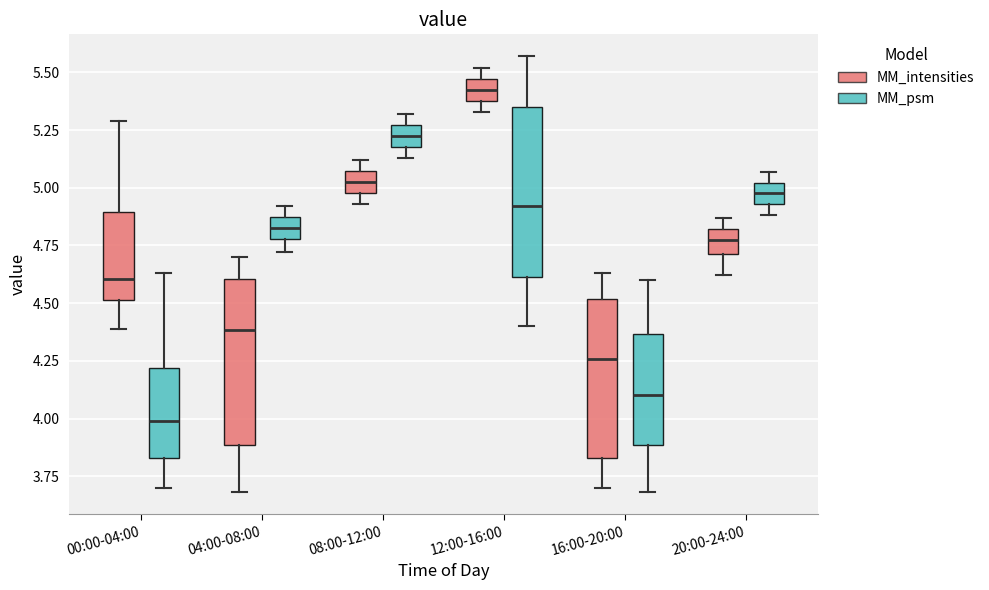

Where is the lower edge of the box for 12:00-16:00 (MM_intensities) on the y-axis? The values are not printed on the chart, so give them approximately, as read against the axis.

5.40